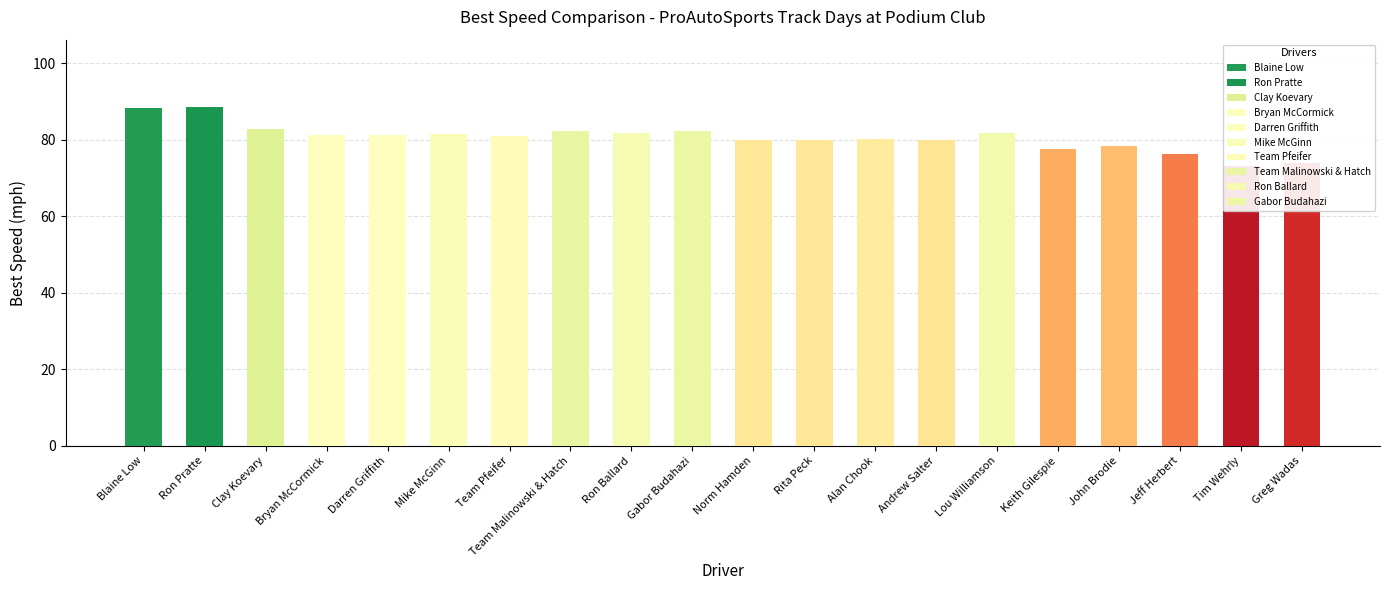

The value at Lou Williamson is 81.9. True or false?

True